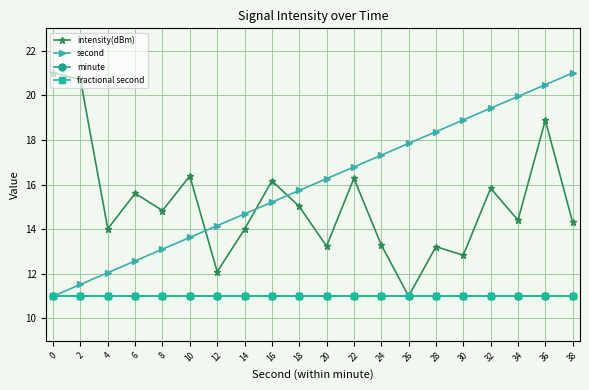

What is the minimum value for second?

11.0